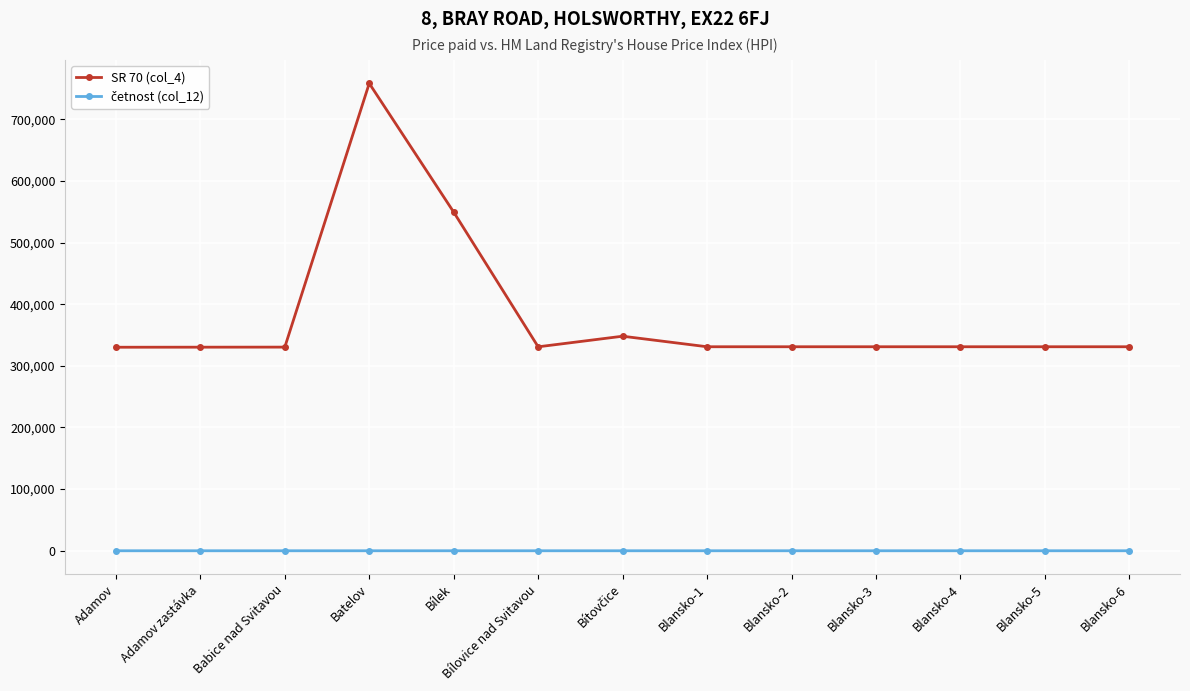

Is it true that SR 70 (col_4) equals 758201 at Batelov?

True